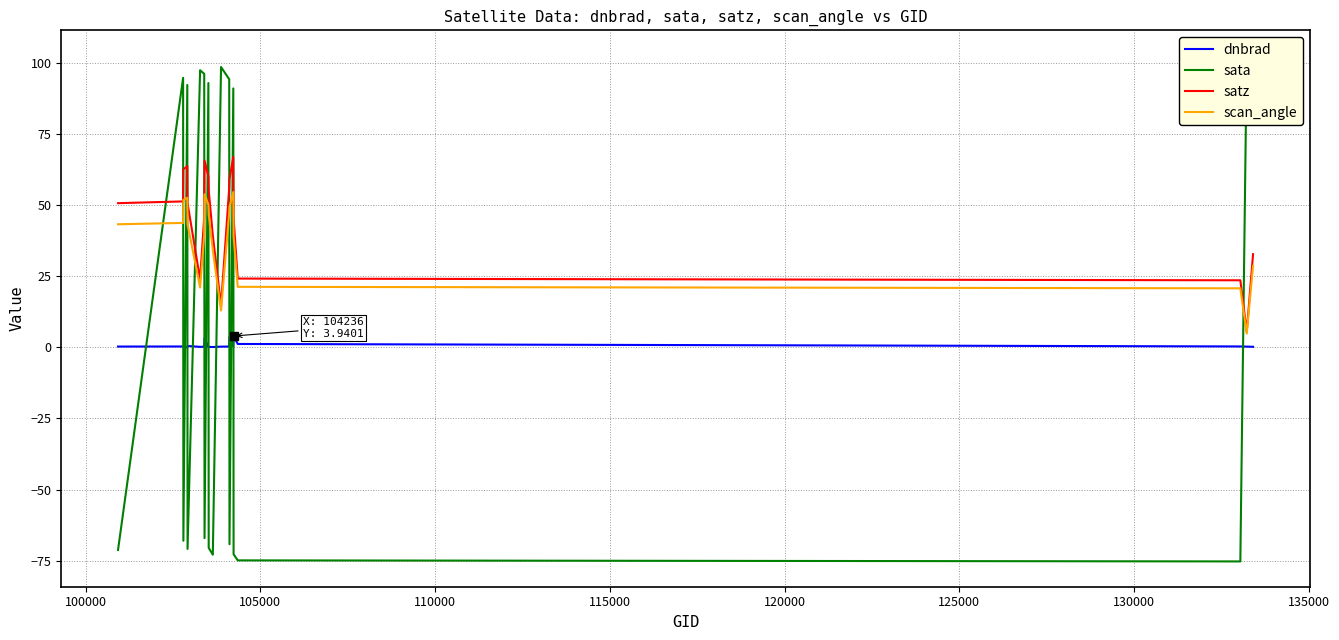

How many positive values does the sata series have?

10